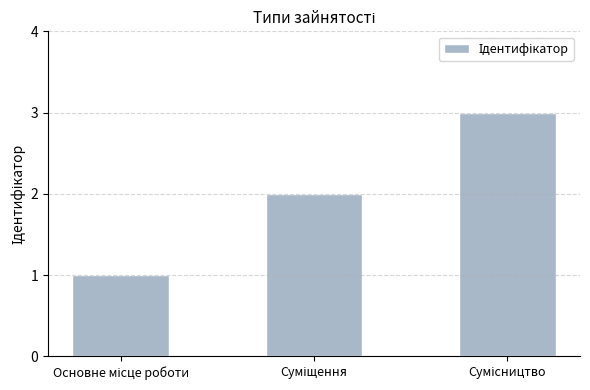

What is the greatest value displayed?

3